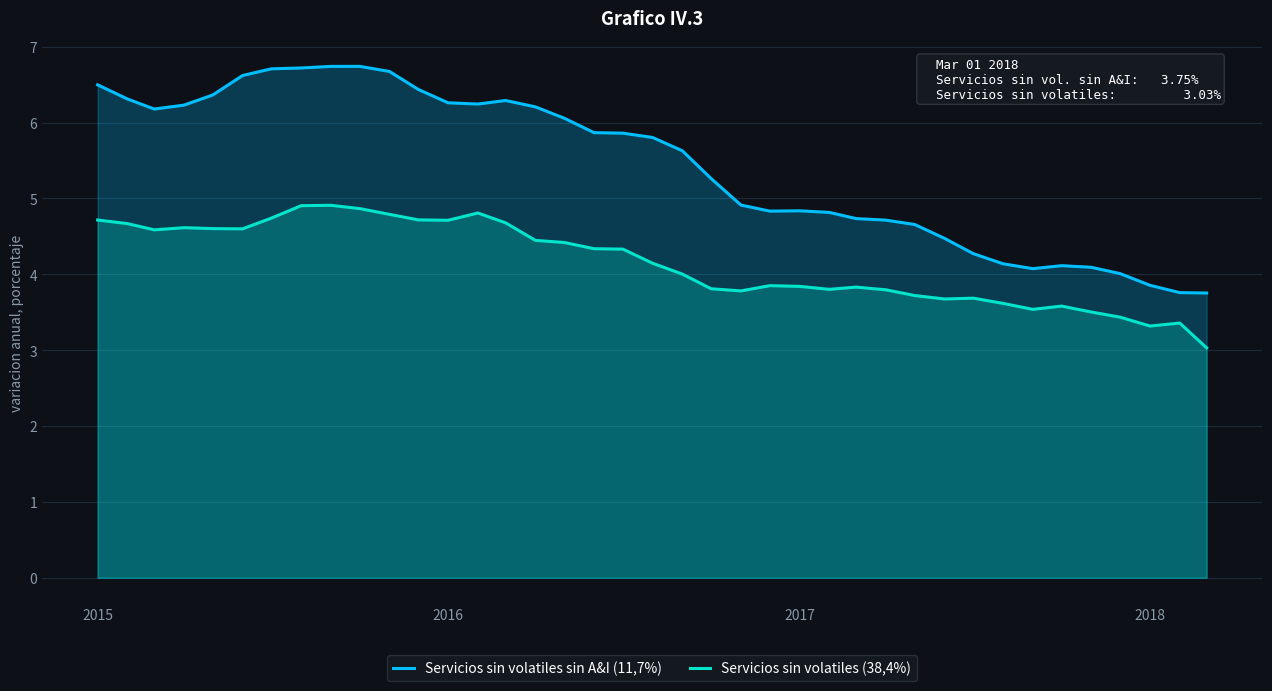

Which series has the widest spread of values?

Servicios sin volatiles sin A&I (11,7%)